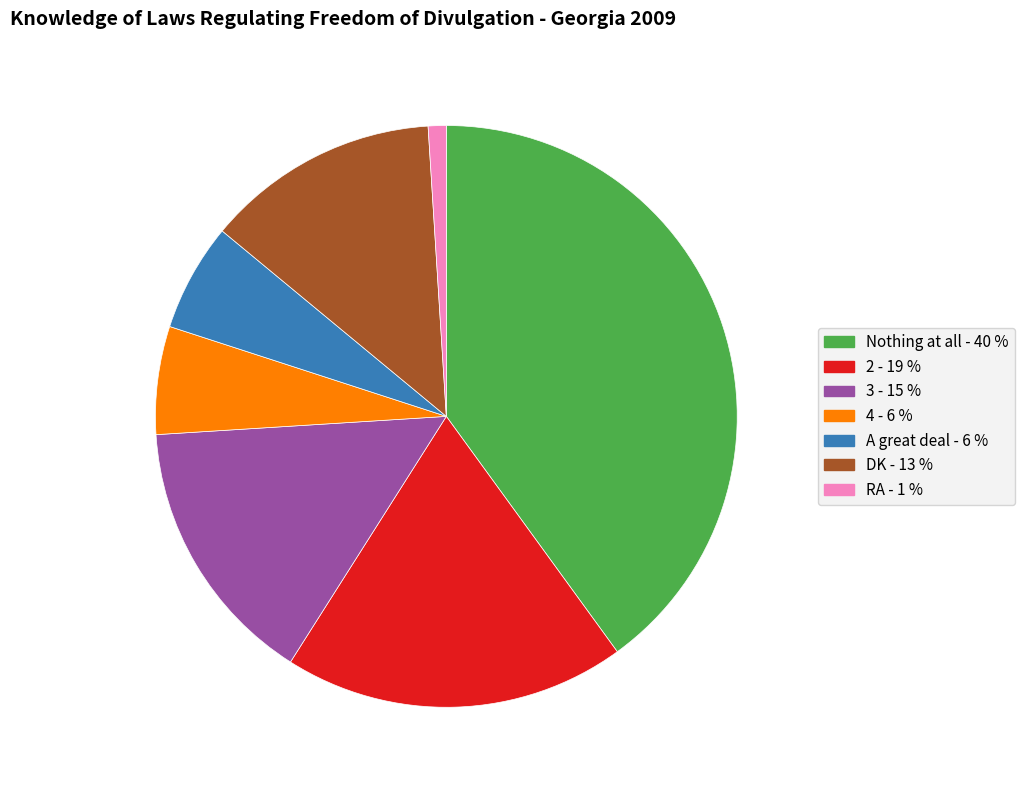

Approximately how many times larger is the value at Nothing at all compared to DK?

3.1